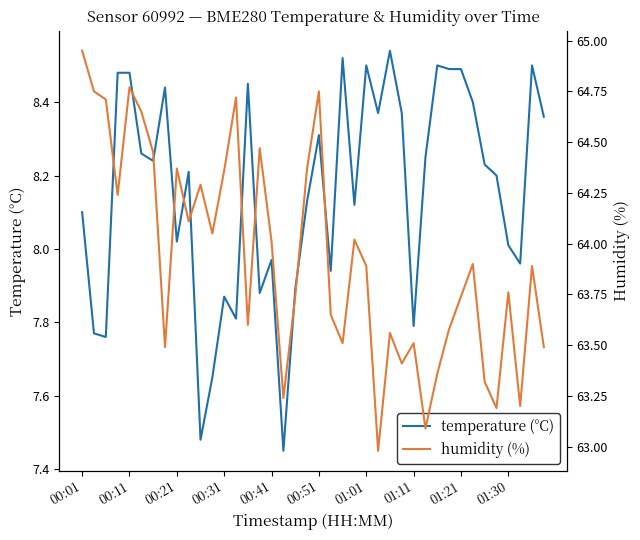

The temperature (°C) series shows 13.4 at 00:11. True or false?

False